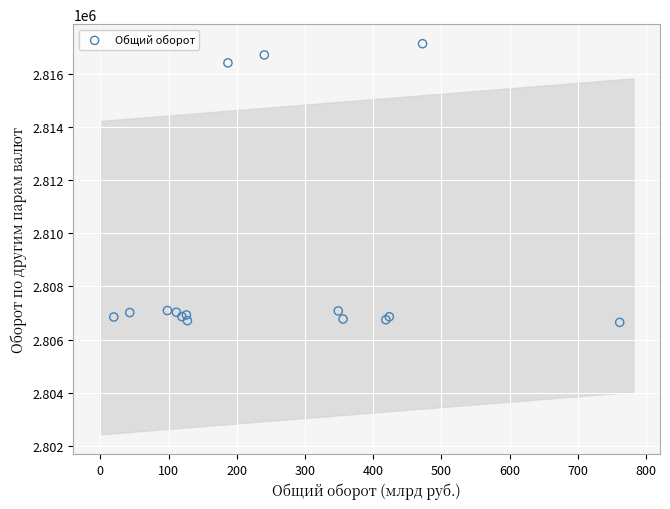

What Y value in the scatter plot is closest to 2811893?

2816418.1